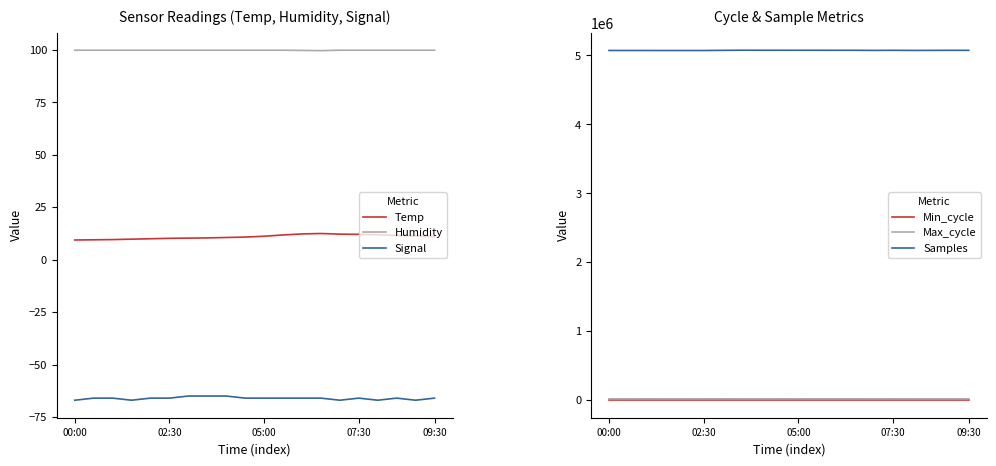

True or false: Min_cycle and Max_cycle intersect in this chart.

False